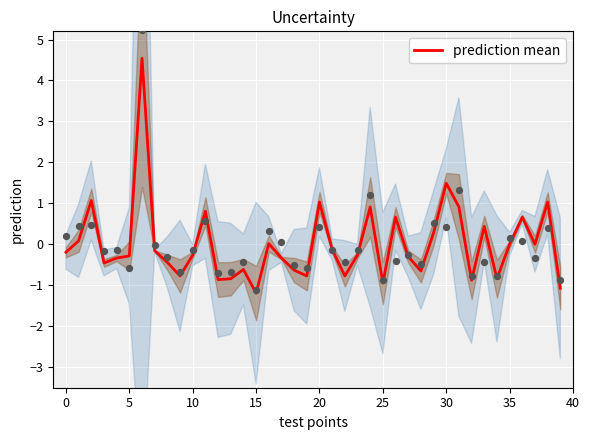

Between 23 and 29, which is larger?

29